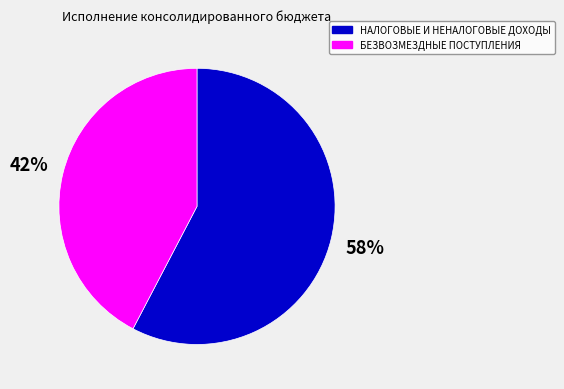

Combined, do БЕЗВОЗМЕЗДНЫЕ ПОСТУПЛЕНИЯ and НАЛОГОВЫЕ И НЕНАЛОГОВЫЕ ДОХОДЫ account for over 50%?

Yes